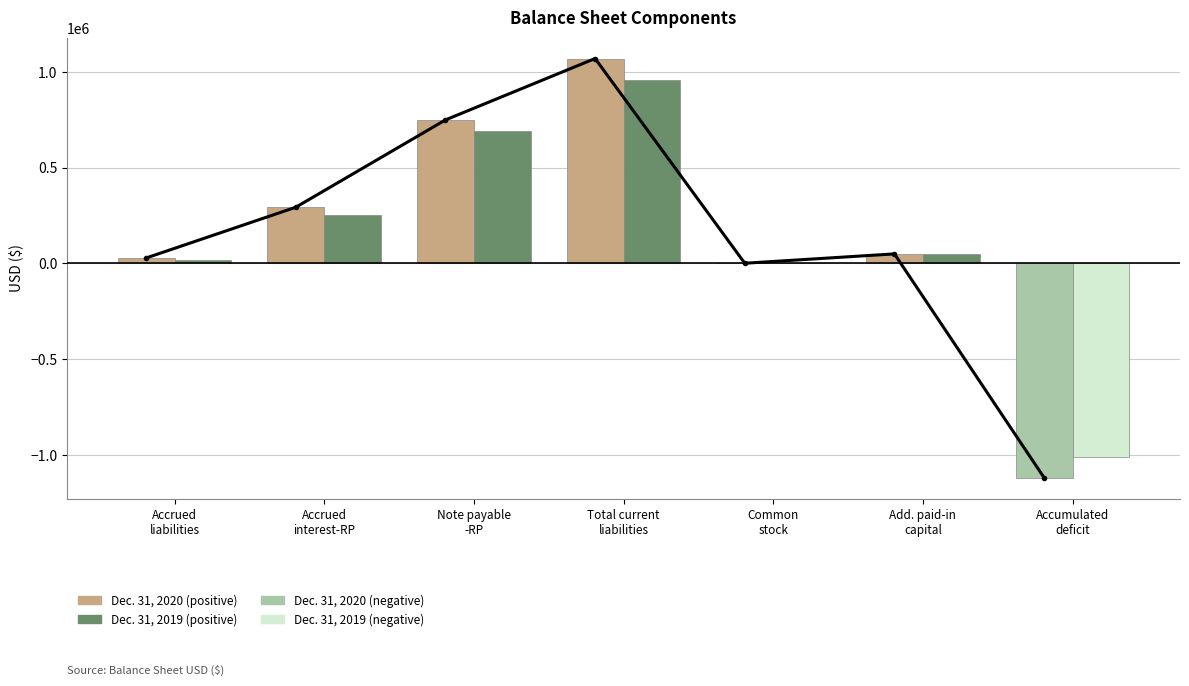

What is the sum of all Dec. 31, 2019 values?

958575